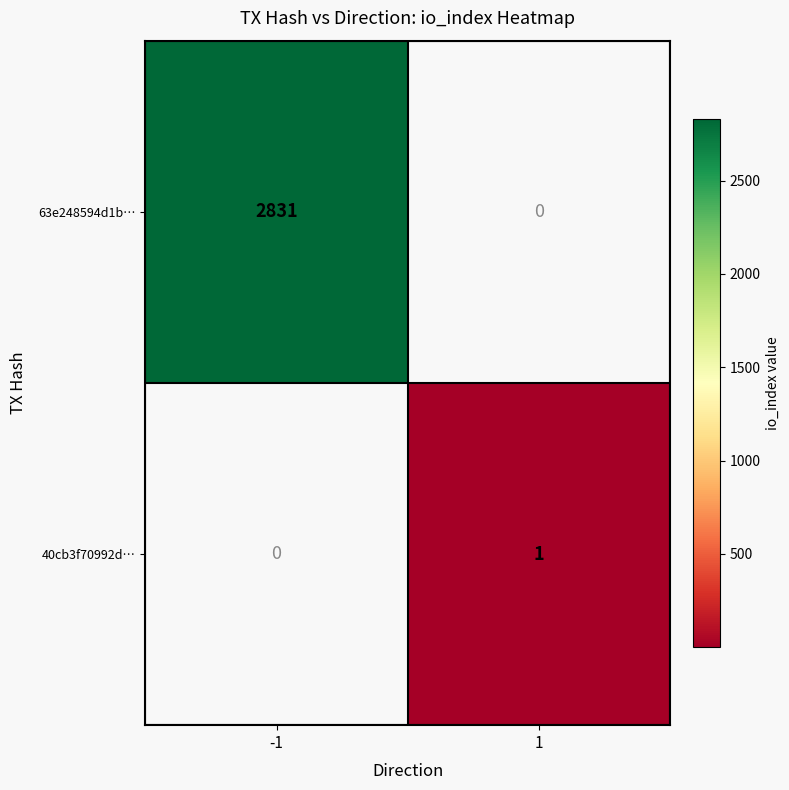

The 63e248594d1b… series shows 694 at -1. True or false?

False